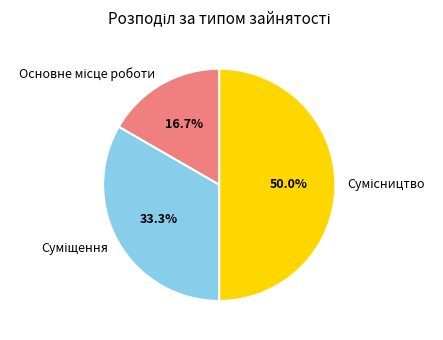

To the nearest percent, what is the difference between the Основне місце роботи and Сумісництво slice percentages?

33%